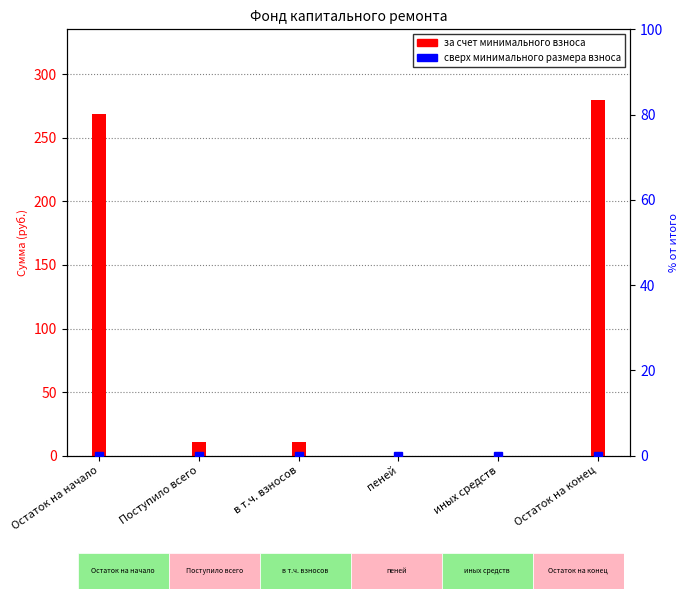

What is the total value across all series at Остаток на начало?

268.5